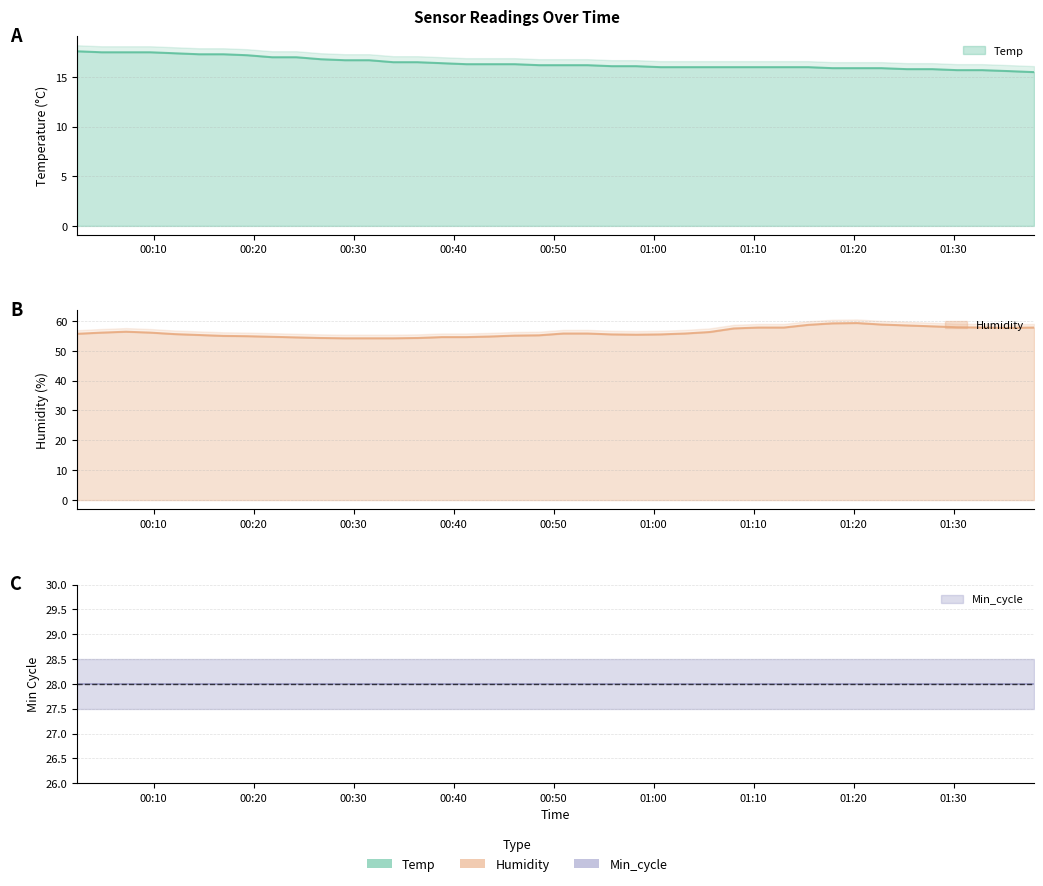

Reading left to right, extract all data points from this chart.

Temp: 2023/06/06 00:02:19=17.6	2023/06/06 00:16:58=17.3	2023/06/06 00:31:32=16.7	2023/06/06 00:46:06=16.3	2023/06/06 01:00:41=16.0	2023/06/06 01:15:28=16.0	2023/06/06 01:30:20=15.7	2023/06/06 01:38:03=15.5	2023/06/06 00:04:47=17.5	2023/06/06 00:07:13=17.5	2023/06/06 00:09:39=17.5	2023/06/06 00:12:05=17.4	2023/06/06 00:14:31=17.3	2023/06/06 00:19:23=17.2	2023/06/06 00:21:49=17.0	2023/06/06 00:24:15=17.0	2023/06/06 00:26:41=16.8	2023/06/06 00:29:06=16.7	2023/06/06 00:33:57=16.5	2023/06/06 00:36:23=16.5	2023/06/06 00:38:49=16.4	2023/06/06 00:41:15=16.3	2023/06/06 00:43:40=16.3	2023/06/06 00:48:32=16.2	2023/06/06 00:50:58=16.2	2023/06/06 00:53:23=16.2	2023/06/06 00:55:48=16.1	2023/06/06 00:58:15=16.1	2023/06/06 01:03:09=16.0	2023/06/06 01:05:36=16.0	2023/06/06 01:08:01=16.0	2023/06/06 01:10:28=16.0	2023/06/06 01:13:02=16.0	2023/06/06 01:17:53=15.9	2023/06/06 01:20:21=15.9	2023/06/06 01:22:48=15.9	2023/06/06 01:25:19=15.8	2023/06/06 01:27:53=15.8	2023/06/06 01:32:52=15.7	2023/06/06 01:35:35=15.6
Humidity: 2023/06/06 00:02:19=55.7	2023/06/06 00:16:58=55.0	2023/06/06 00:31:32=54.2	2023/06/06 00:46:06=55.1	2023/06/06 01:00:41=55.5	2023/06/06 01:15:28=58.7	2023/06/06 01:30:20=57.9	2023/06/06 01:38:03=57.8	2023/06/06 00:04:47=56.1	2023/06/06 00:07:13=56.4	2023/06/06 00:09:39=56.1	2023/06/06 00:12:05=55.6	2023/06/06 00:14:31=55.3	2023/06/06 00:19:23=54.9	2023/06/06 00:21:49=54.7	2023/06/06 00:24:15=54.5	2023/06/06 00:26:41=54.3	2023/06/06 00:29:06=54.2	2023/06/06 00:33:57=54.2	2023/06/06 00:36:23=54.3	2023/06/06 00:38:49=54.6	2023/06/06 00:41:15=54.6	2023/06/06 00:43:40=54.8	2023/06/06 00:48:32=55.2	2023/06/06 00:50:58=55.8	2023/06/06 00:53:23=55.8	2023/06/06 00:55:48=55.5	2023/06/06 00:58:15=55.4	2023/06/06 01:03:09=55.8	2023/06/06 01:05:36=56.3	2023/06/06 01:08:01=57.5	2023/06/06 01:10:28=57.8	2023/06/06 01:13:02=57.8	2023/06/06 01:17:53=59.2	2023/06/06 01:20:21=59.3	2023/06/06 01:22:48=58.8	2023/06/06 01:25:19=58.5	2023/06/06 01:27:53=58.2	2023/06/06 01:32:52=57.8	2023/06/06 01:35:35=57.7
Min_cycle: 2023/06/06 00:02:19=28.0	2023/06/06 00:16:58=28.0	2023/06/06 00:31:32=28.0	2023/06/06 00:46:06=28.0	2023/06/06 01:00:41=28.0	2023/06/06 01:15:28=28.0	2023/06/06 01:30:20=28.0	2023/06/06 01:38:03=28.0	2023/06/06 00:04:47=28.0	2023/06/06 00:07:13=28.0	2023/06/06 00:09:39=28.0	2023/06/06 00:12:05=28.0	2023/06/06 00:14:31=28.0	2023/06/06 00:19:23=28.0	2023/06/06 00:21:49=28.0	2023/06/06 00:24:15=28.0	2023/06/06 00:26:41=28.0	2023/06/06 00:29:06=28.0	2023/06/06 00:33:57=28.0	2023/06/06 00:36:23=28.0	2023/06/06 00:38:49=28.0	2023/06/06 00:41:15=28.0	2023/06/06 00:43:40=28.0	2023/06/06 00:48:32=28.0	2023/06/06 00:50:58=28.0	2023/06/06 00:53:23=28.0	2023/06/06 00:55:48=28.0	2023/06/06 00:58:15=28.0	2023/06/06 01:03:09=28.0	2023/06/06 01:05:36=28.0	2023/06/06 01:08:01=28.0	2023/06/06 01:10:28=28.0	2023/06/06 01:13:02=28.0	2023/06/06 01:17:53=28.0	2023/06/06 01:20:21=28.0	2023/06/06 01:22:48=28.0	2023/06/06 01:25:19=28.0	2023/06/06 01:27:53=28.0	2023/06/06 01:32:52=28.0	2023/06/06 01:35:35=28.0